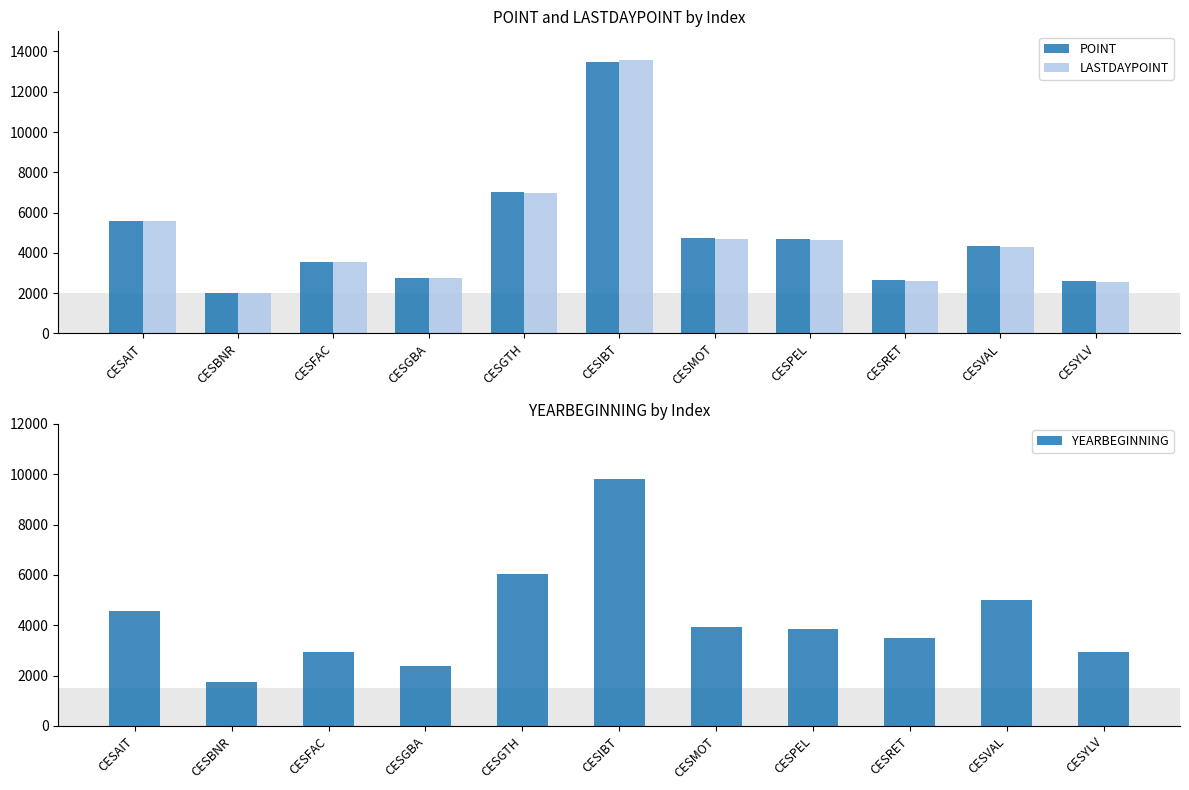

Is it true that LASTDAYPOINT equals 19462.8 at CESIBT?

False